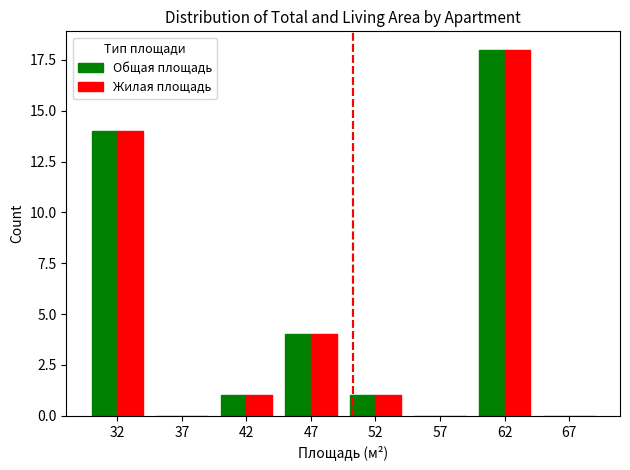

The value of Общая площадь at 57 is 0. True or false?

True